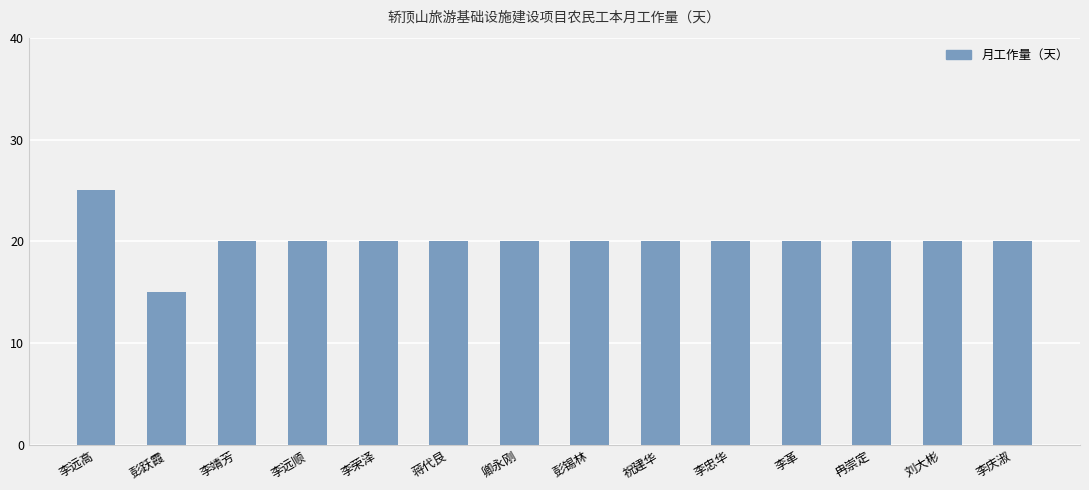

The chart shows a value of 26 at 刘大彬. True or false?

False